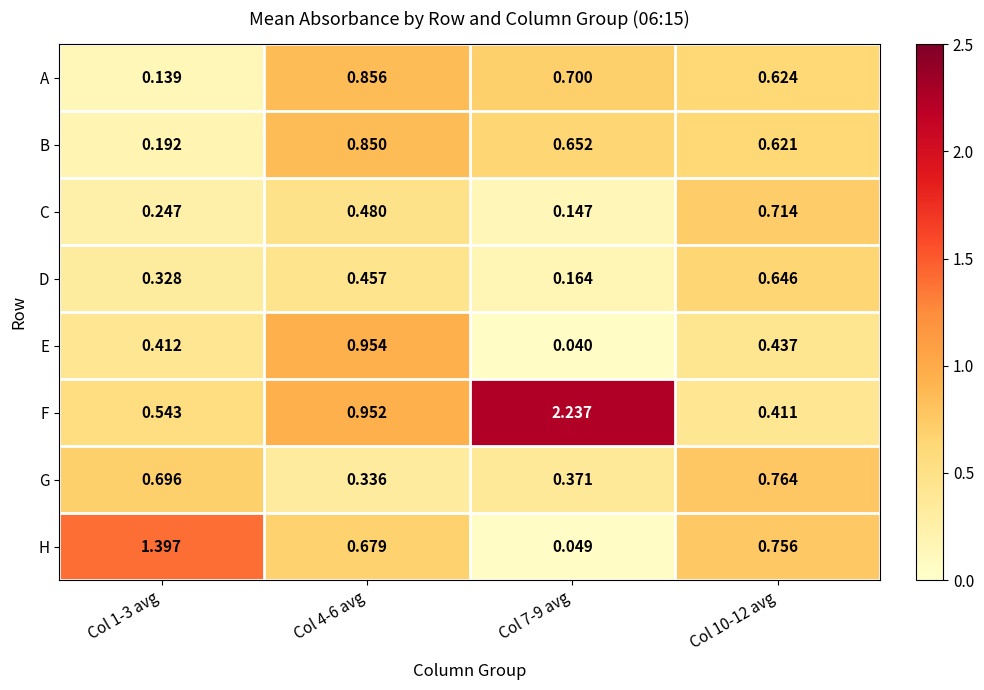

What is the total value across all series at Col 1-3 avg?

4.0